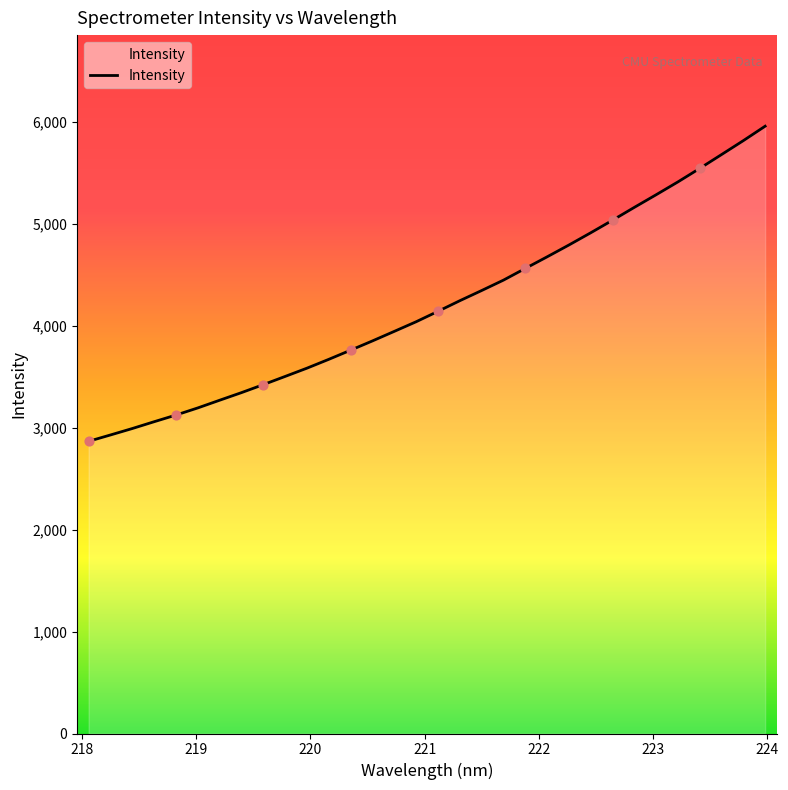

What is the difference between the maximum and minimum values?

3089.4